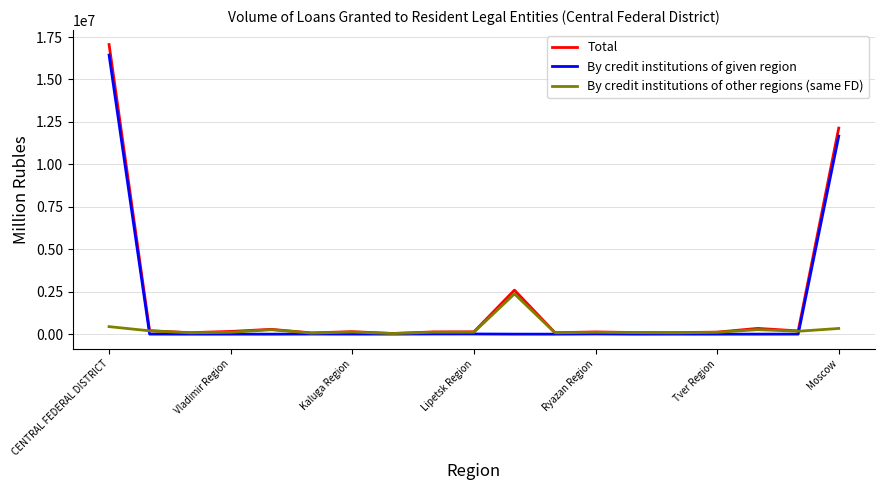

List the series in order of their overall mean, lowest first.

By credit institutions of other regions (same FD), By credit institutions of given region, Total